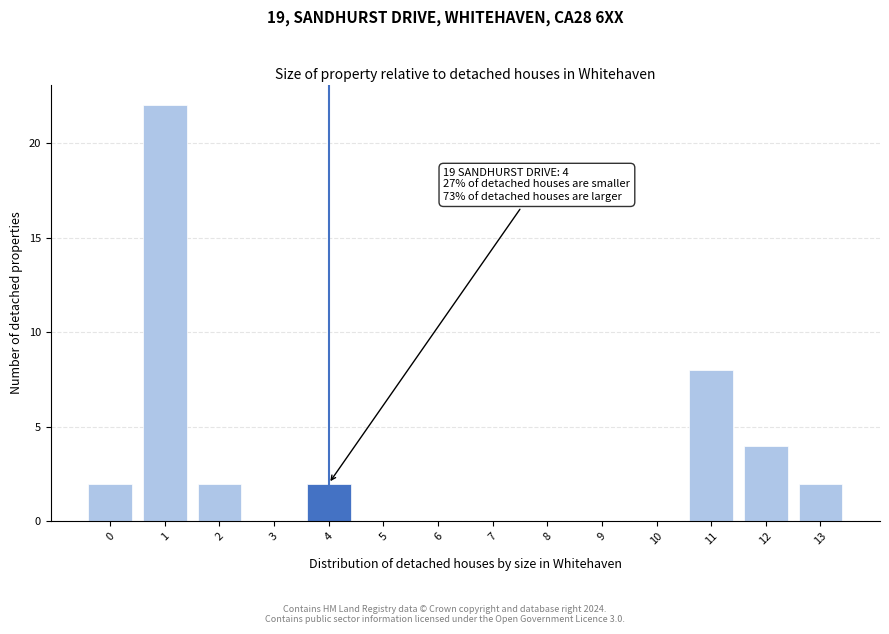

Reading left to right, what are all the values shown in this chart?

0=2	1=22	2=2	3=0	4=2	5=0	6=0	7=0	8=0	9=0	10=0	11=8	12=4	13=2